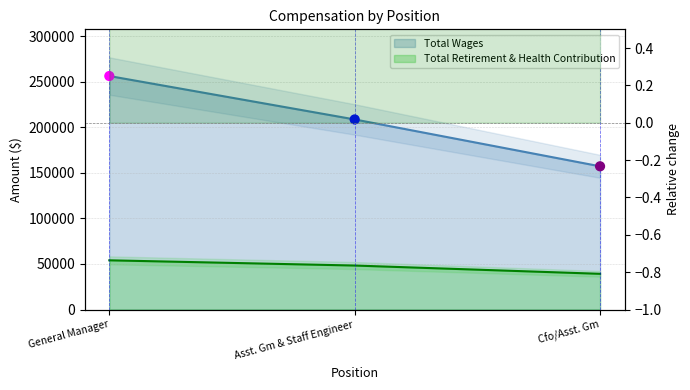

Which series has the largest Y range (max minus min)?

Total Wages